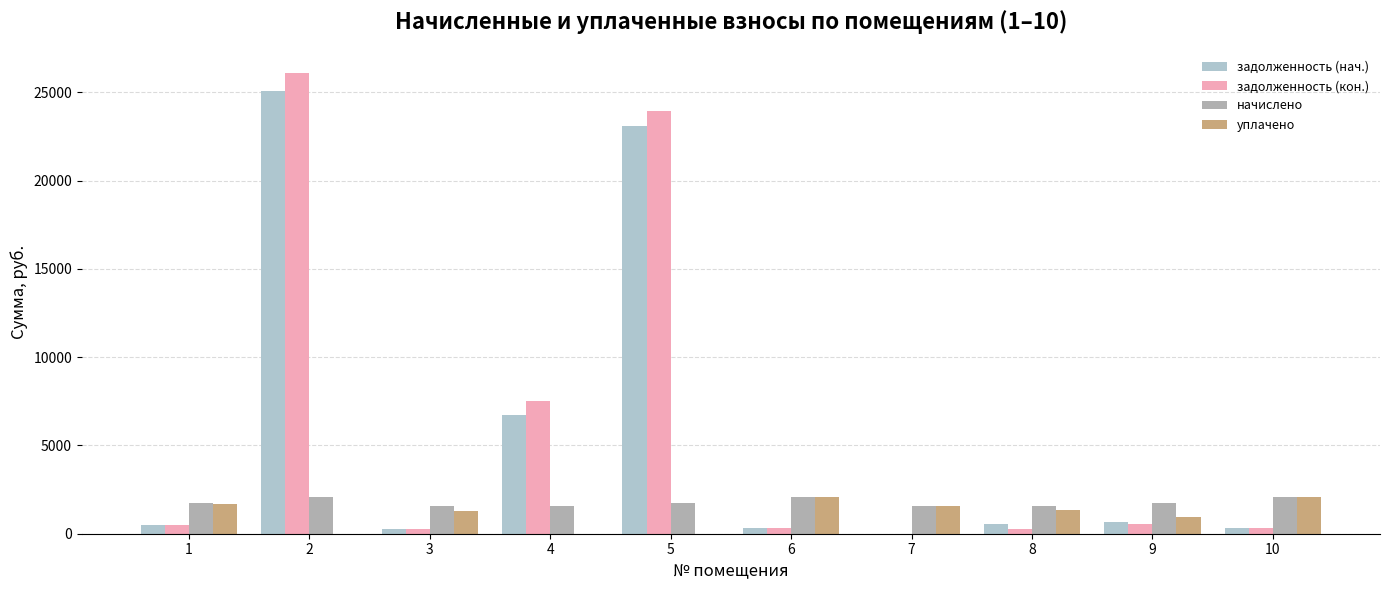

Does the chart contain stacked bars?

No